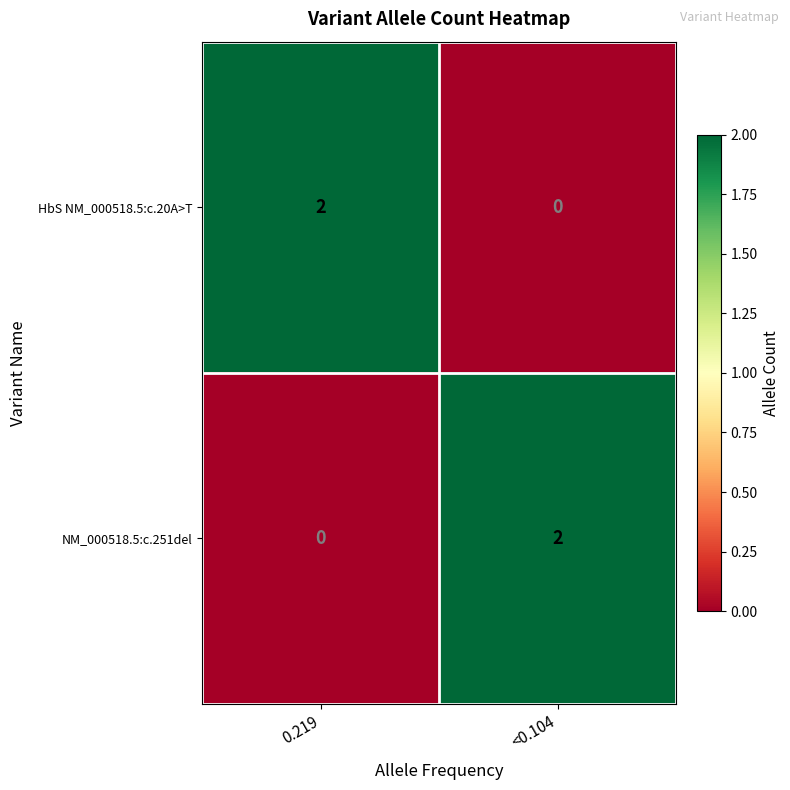

Is it true that NM_000518.5:c.251del equals 1 at <0.104?

False